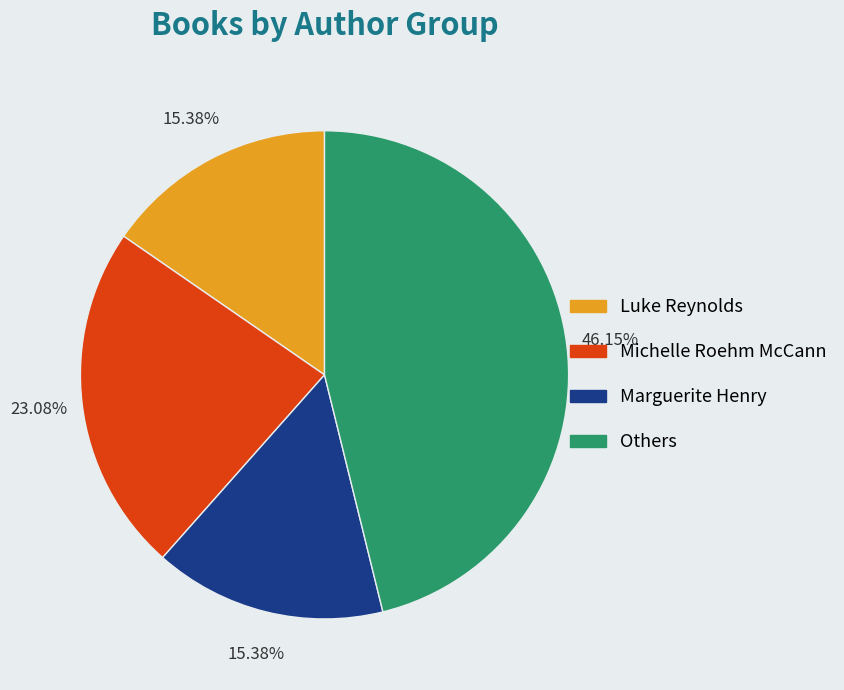

Count the number of slices in the pie.

4